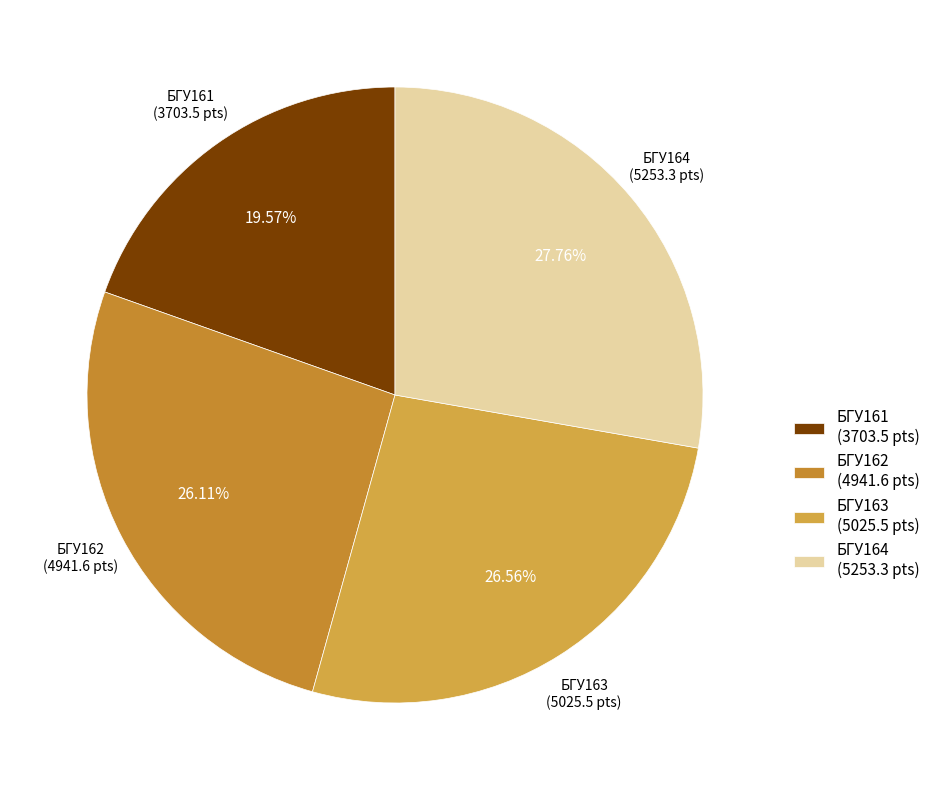

Combined, do БГУ161 (3703.5 pts) and БГУ163 (5025.5 pts) account for over 50%?

No